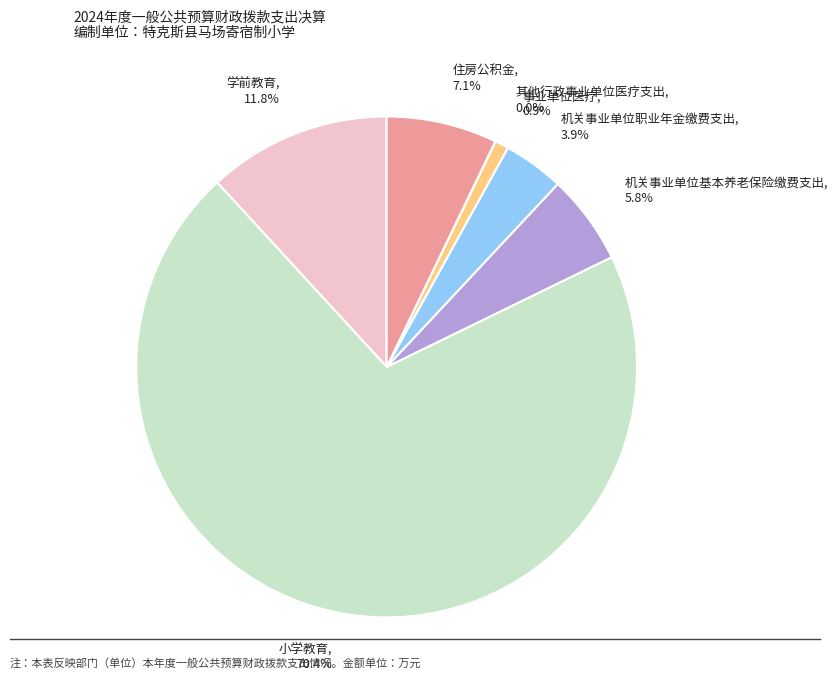

Approximately how many times larger is the value at 住房公积金 compared to 机关事业单位基本养老保险缴费支出?

1.2